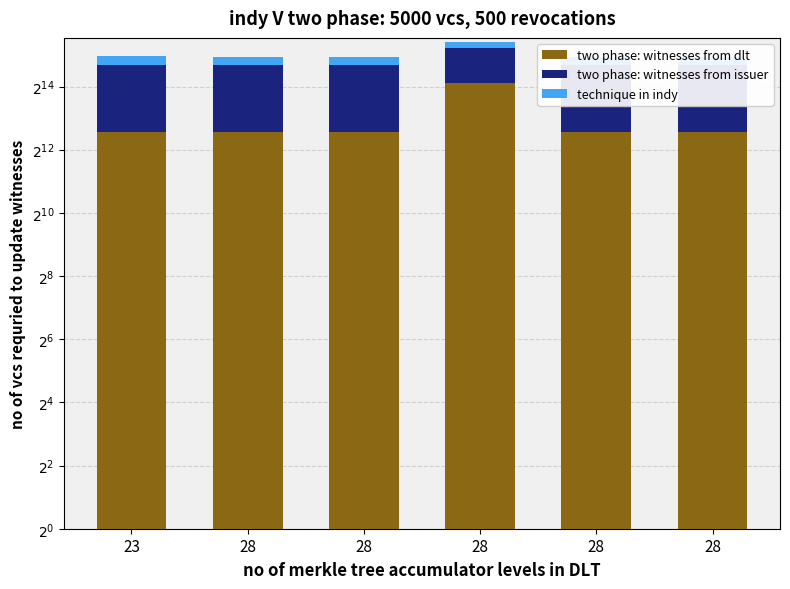

What is the greatest value displayed?

20515